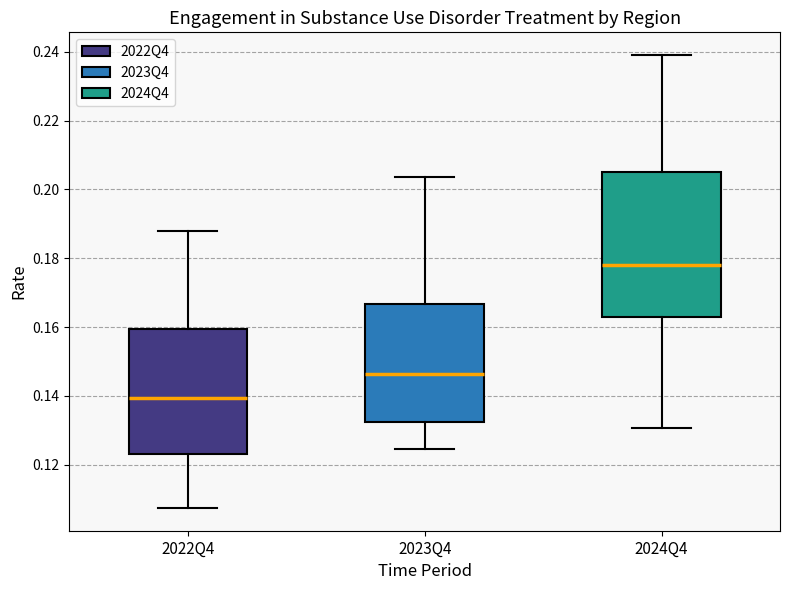

Comparing the boxes themselves (not the whiskers), which one is the tallest?

2024Q4